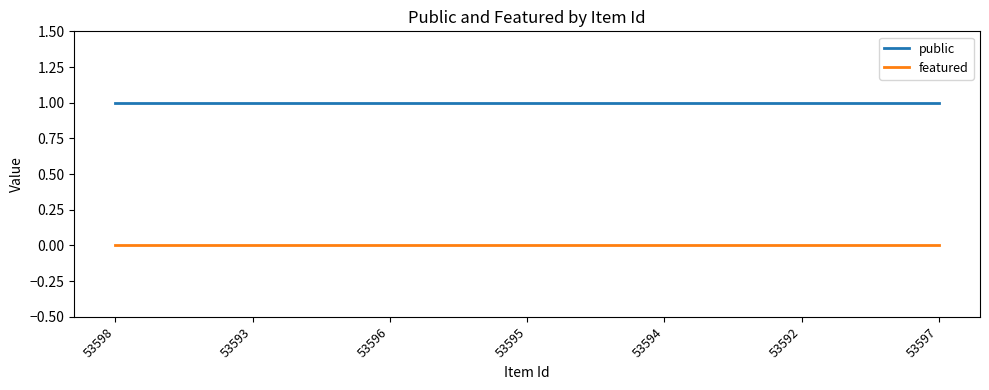

Reading left to right, list all the values displayed in this chart.

public: 53598=1	53593=1	53596=1	53595=1	53594=1	53592=1	53597=1
featured: 53598=0	53593=0	53596=0	53595=0	53594=0	53592=0	53597=0